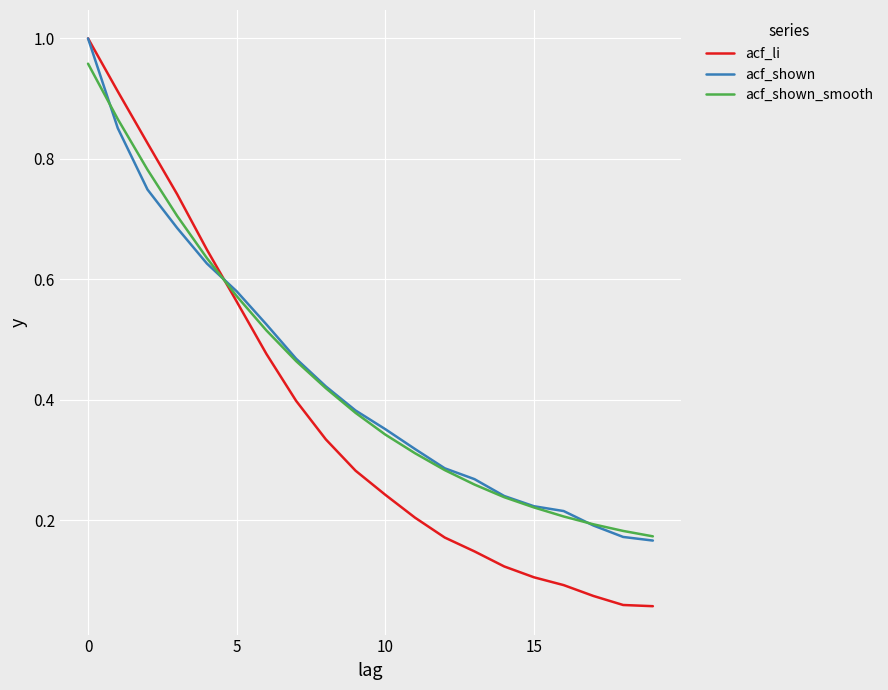

What are all the series names shown in the legend?

acf_li, acf_shown, acf_shown_smooth